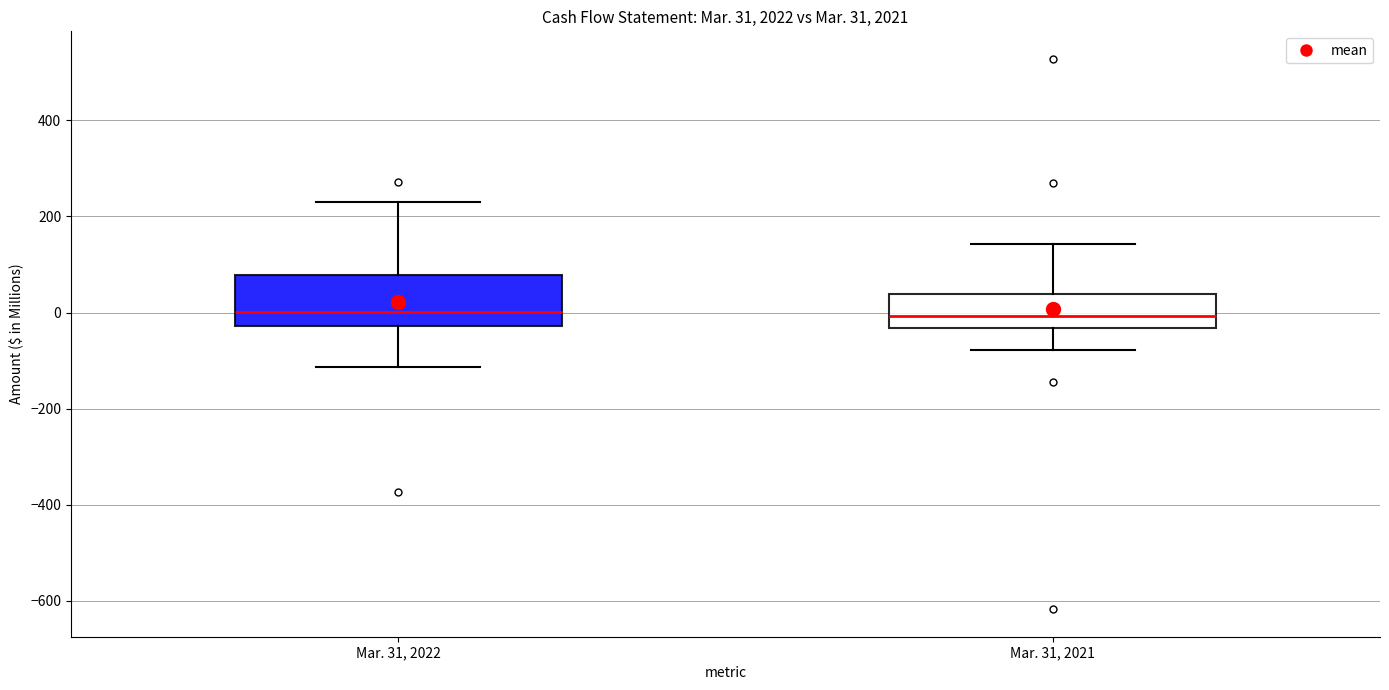

Comparing the boxes themselves (not the whiskers), which one is the tallest?

Mar. 31, 2022